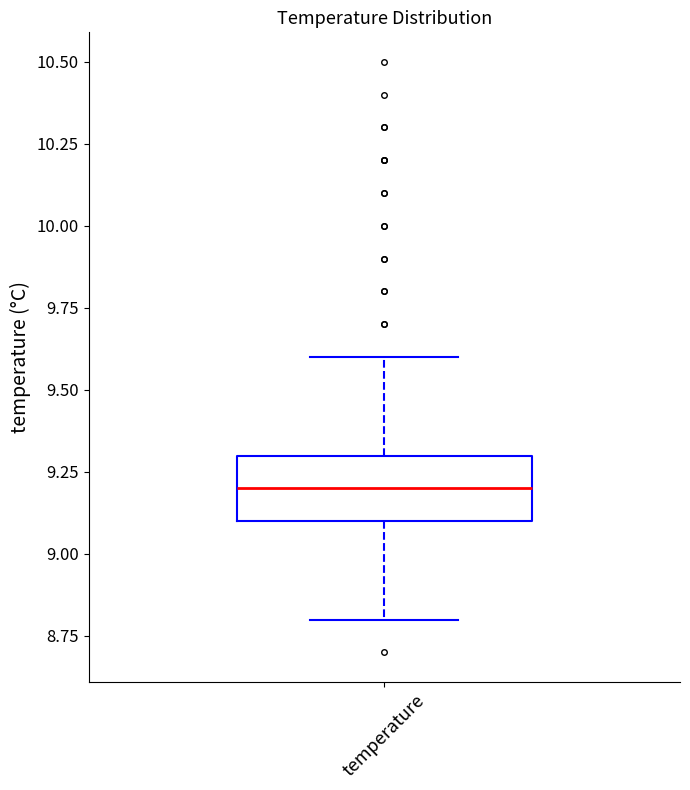

Where does the upper whisker of the box for temperature end on the y-axis? The values are not printed on the chart, so give them approximately, as read against the axis.

9.6